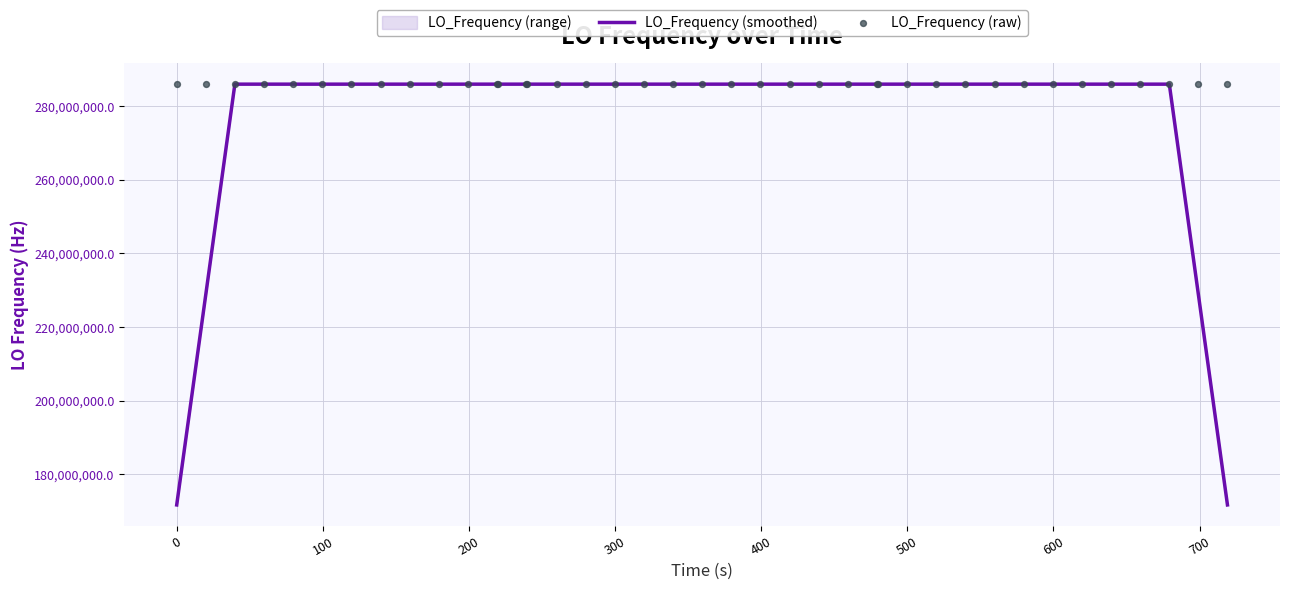

What is the maximum value for LO_Frequency (smoothed)?

286047001.2